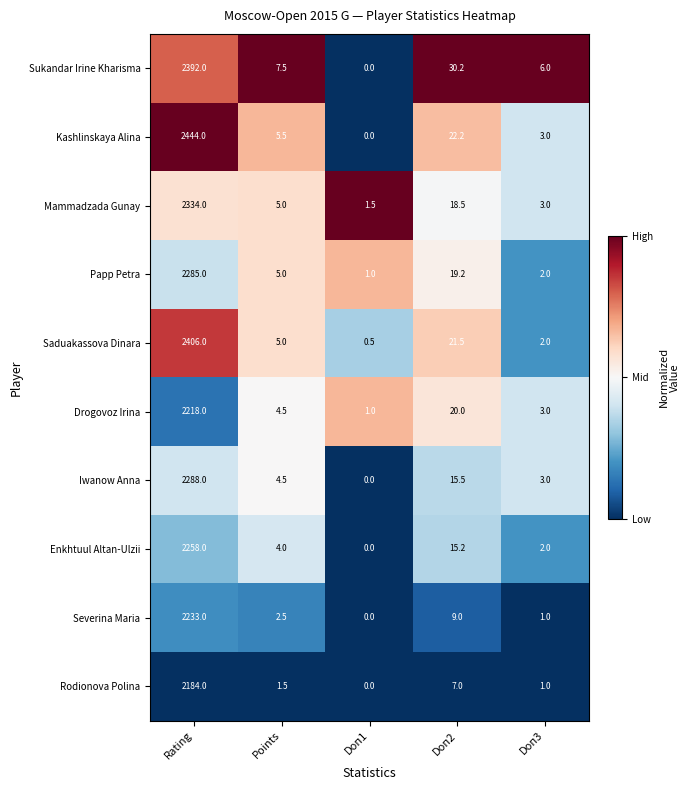

Rank the series by their maximum value, from highest to lowest.

Kashlinskaya Alina, Saduakassova Dinara, Sukandar Irine Kharisma, Mammadzada Gunay, Iwanow Anna, Papp Petra, Enkhtuul Altan-Ulzii, Severina Maria, Drogovoz Irina, Rodionova Polina